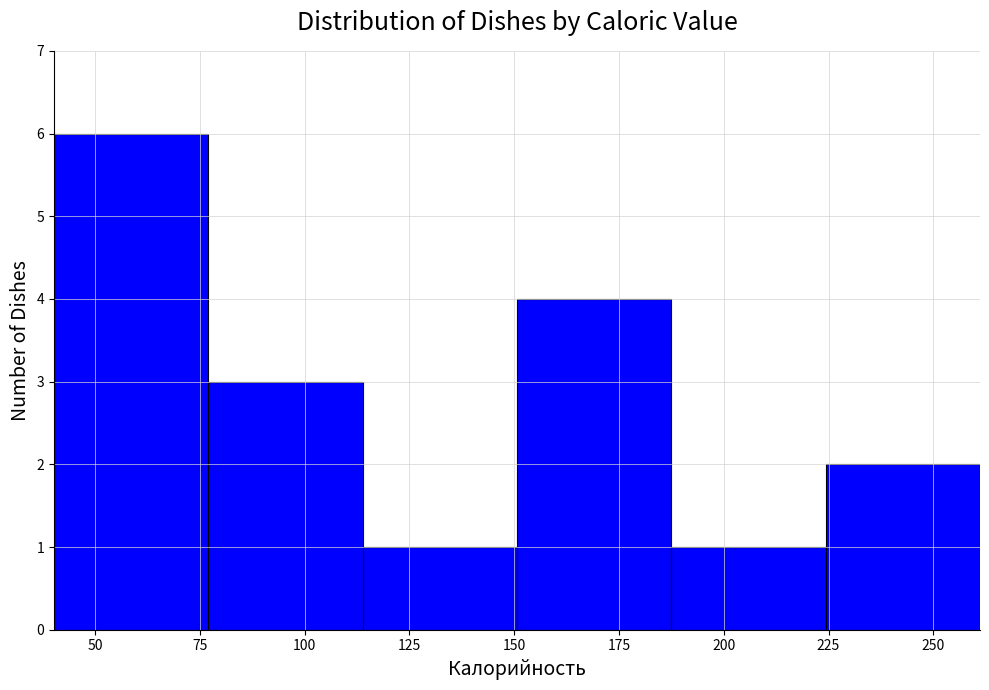

Over which range of the x-axis is the bar tallest?

40 to 75